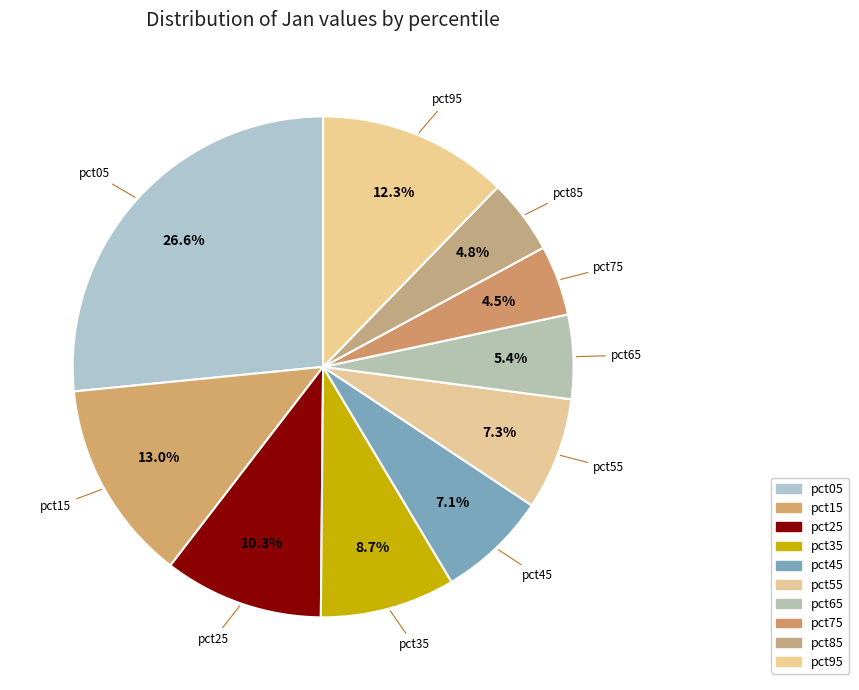

What percentage is the pct55 slice, to the nearest percent?

7%